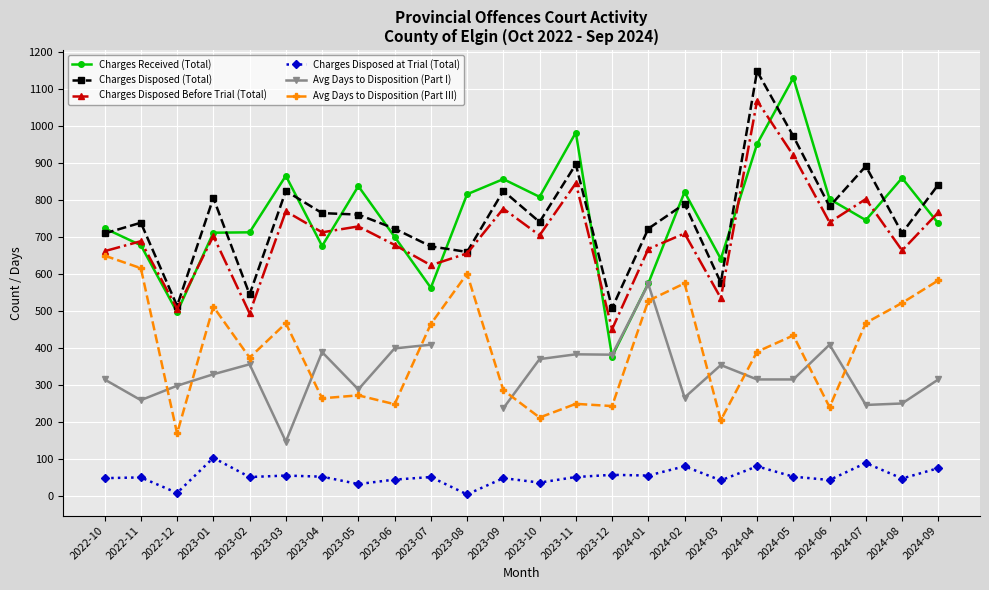

At which label does Charges Disposed at Trial (Total) first exceed 51?

2023-01